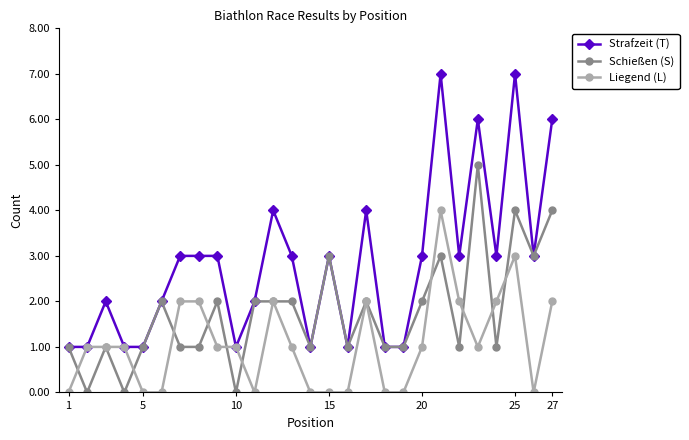

What is the maximum value for Schießen (S)?

5